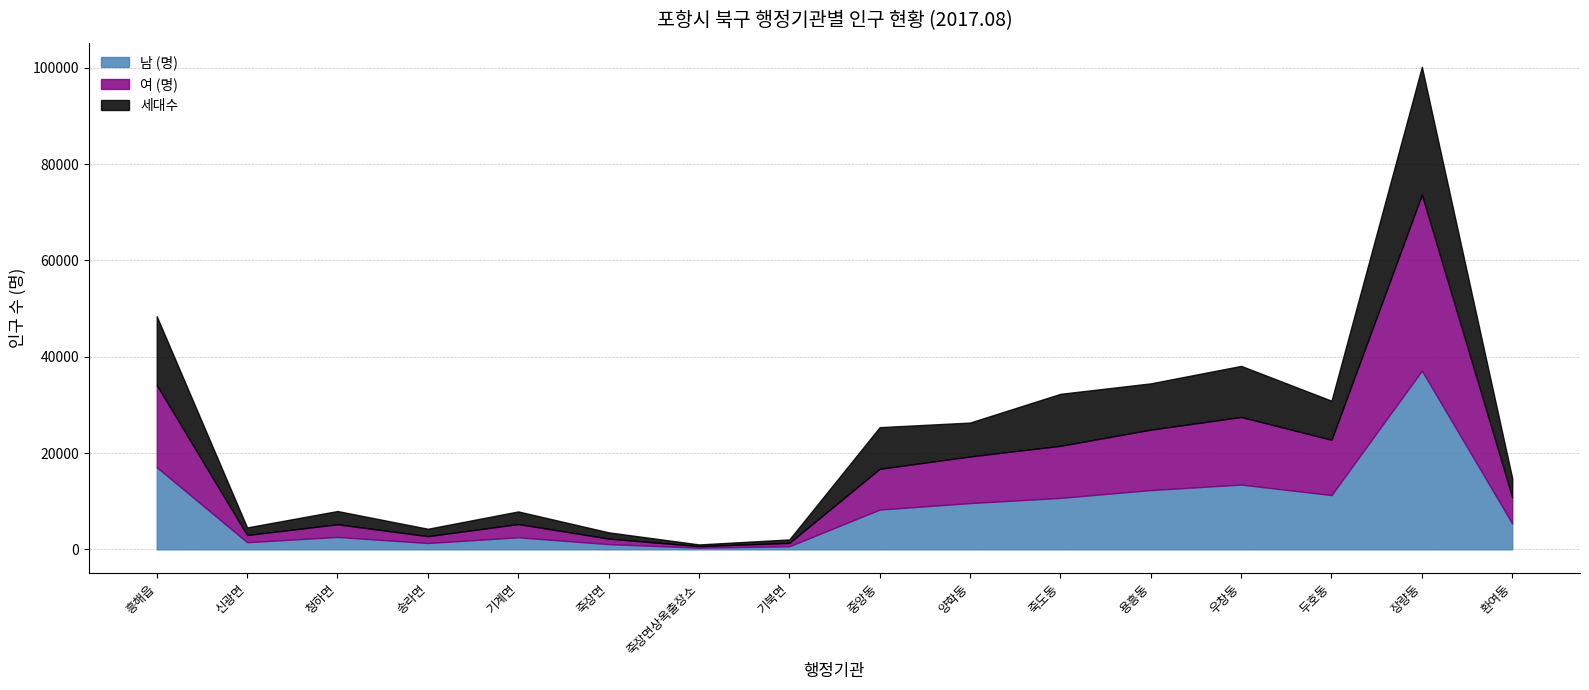

What is the spread (max minus min) of values at 흥해읍?

2792